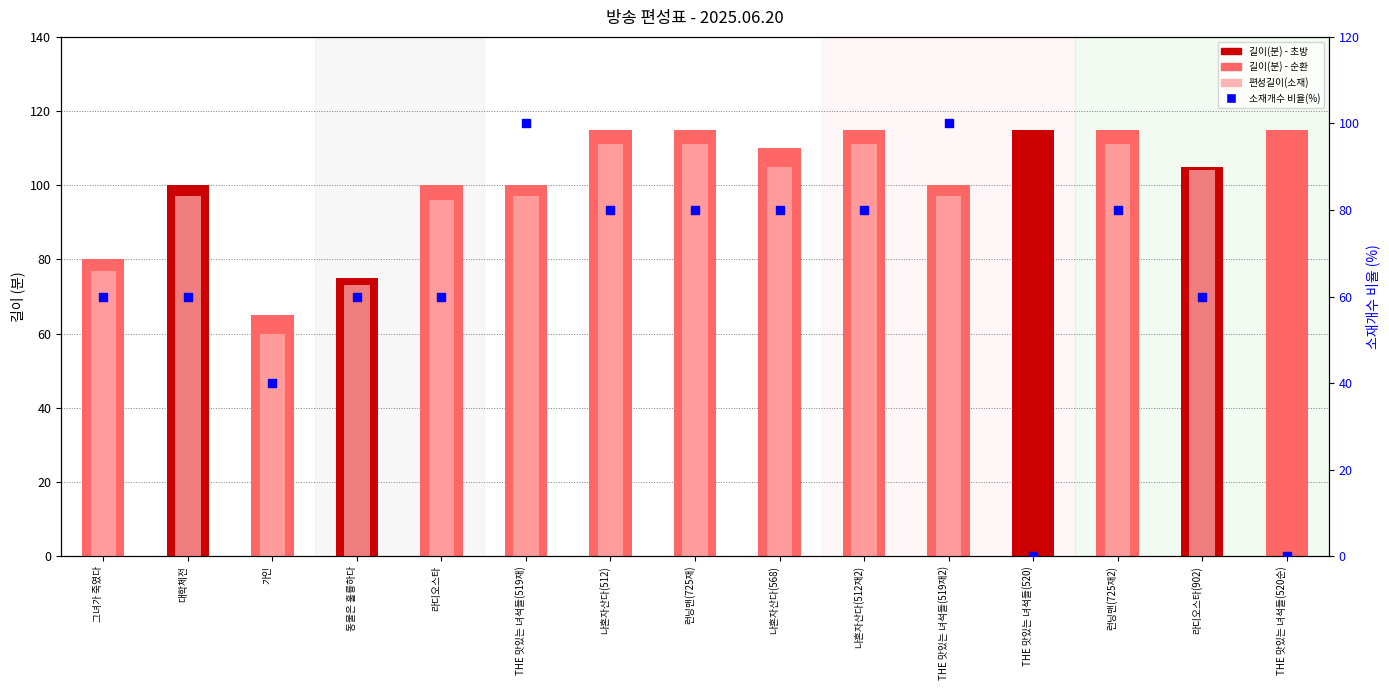

Which series has the largest total across all categories?

길이(분)